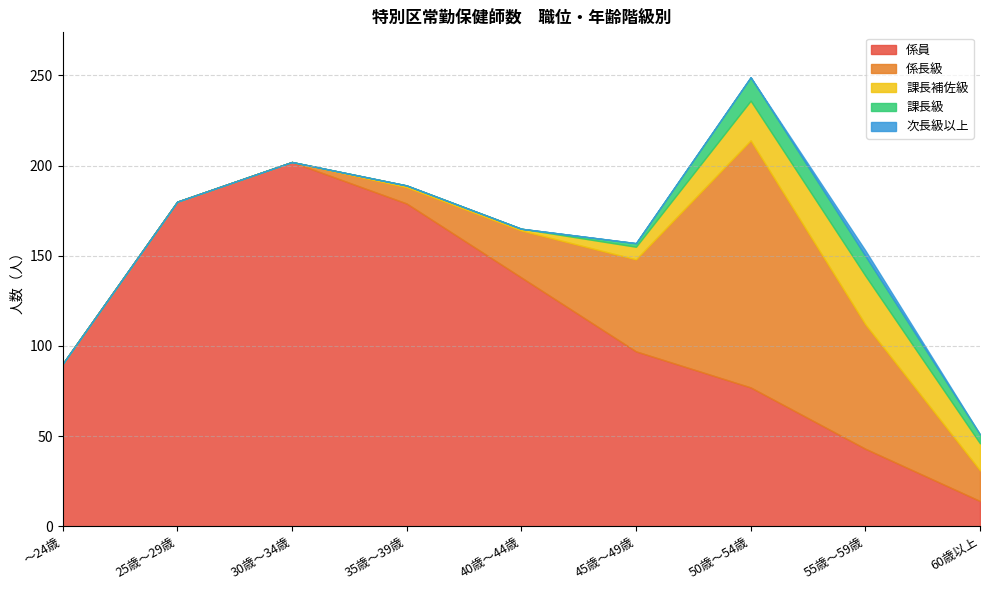

Reading left to right, list all the values displayed in this chart.

係員: ～24歳=90	25歳～29歳=180	30歳～34歳=202	35歳～39歳=179	40歳～44歳=138	45歳～49歳=97	50歳～54歳=77	55歳～59歳=43	60歳以上=14
係長級: ～24歳=0	25歳～29歳=0	30歳～34歳=0	35歳～39歳=9	40歳～44歳=26	45歳～49歳=51	50歳～54歳=137	55歳～59歳=69	60歳以上=17
課長補佐級: ～24歳=0	25歳～29歳=0	30歳～34歳=0	35歳～39歳=1	40歳～44歳=1	45歳～49歳=7	50歳～54歳=22	55歳～59歳=27	60歳以上=15
課長級: ～24歳=0	25歳～29歳=0	30歳～34歳=0	35歳～39歳=0	40歳～44歳=0	45歳～49歳=2	50歳～54歳=13	55歳～59歳=11	60歳以上=5
次長級以上: ～24歳=0	25歳～29歳=0	30歳～34歳=0	35歳～39歳=0	40歳～44歳=0	45歳～49歳=0	50歳～54歳=0	55歳～59歳=3	60歳以上=0